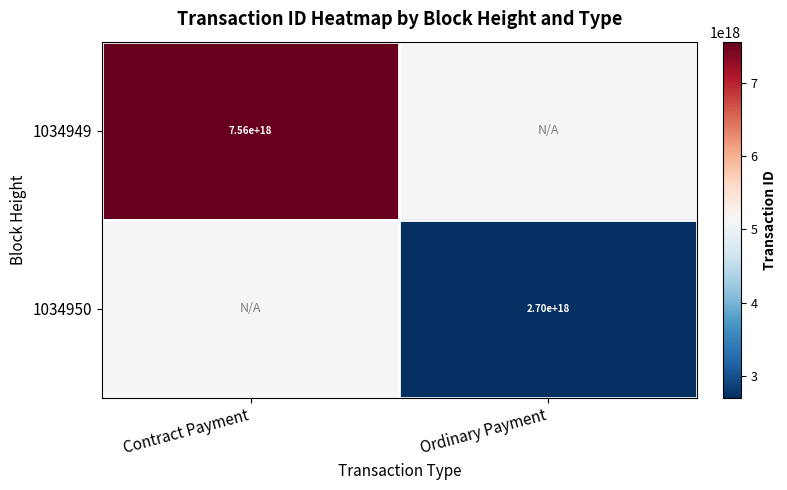

The 1034950 series shows 2700000000000000000 at Ordinary Payment. True or false?

True